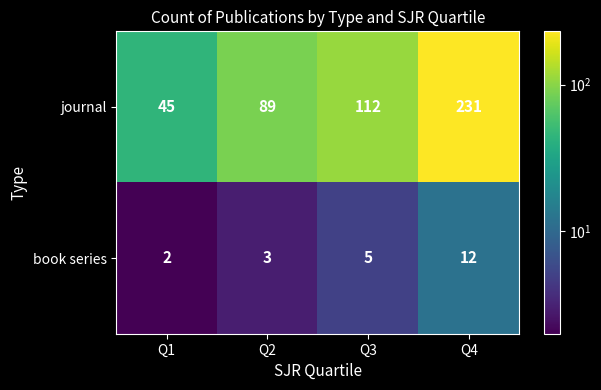

List the series in order of their overall mean, lowest first.

book series, journal